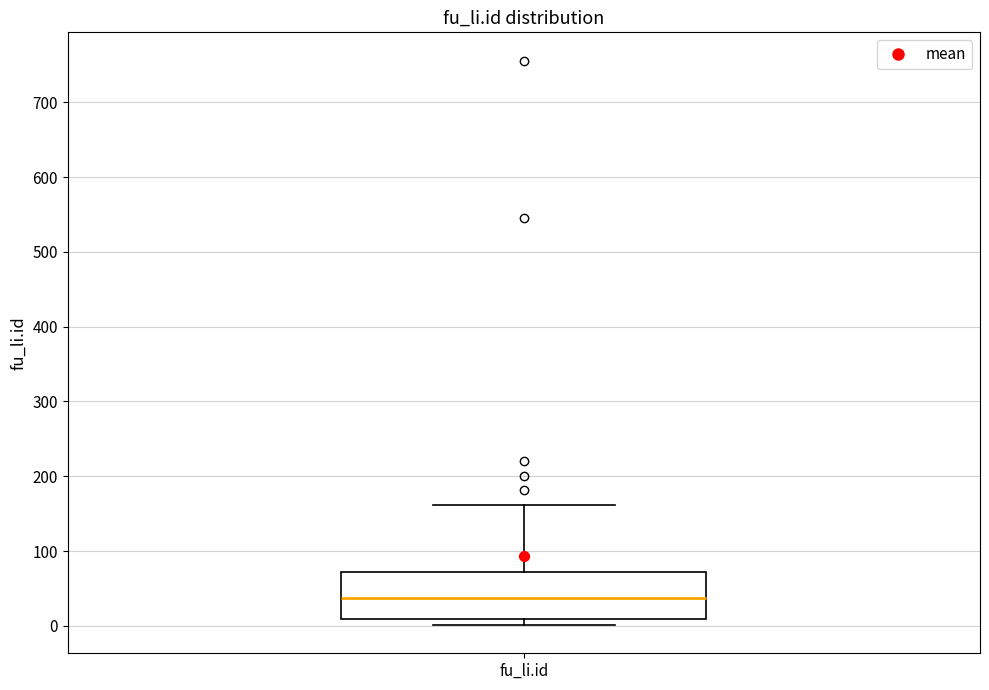

Where is the lower edge of the box for fu_li.id on the y-axis? The values are not printed on the chart, so give them approximately, as read against the axis.

10